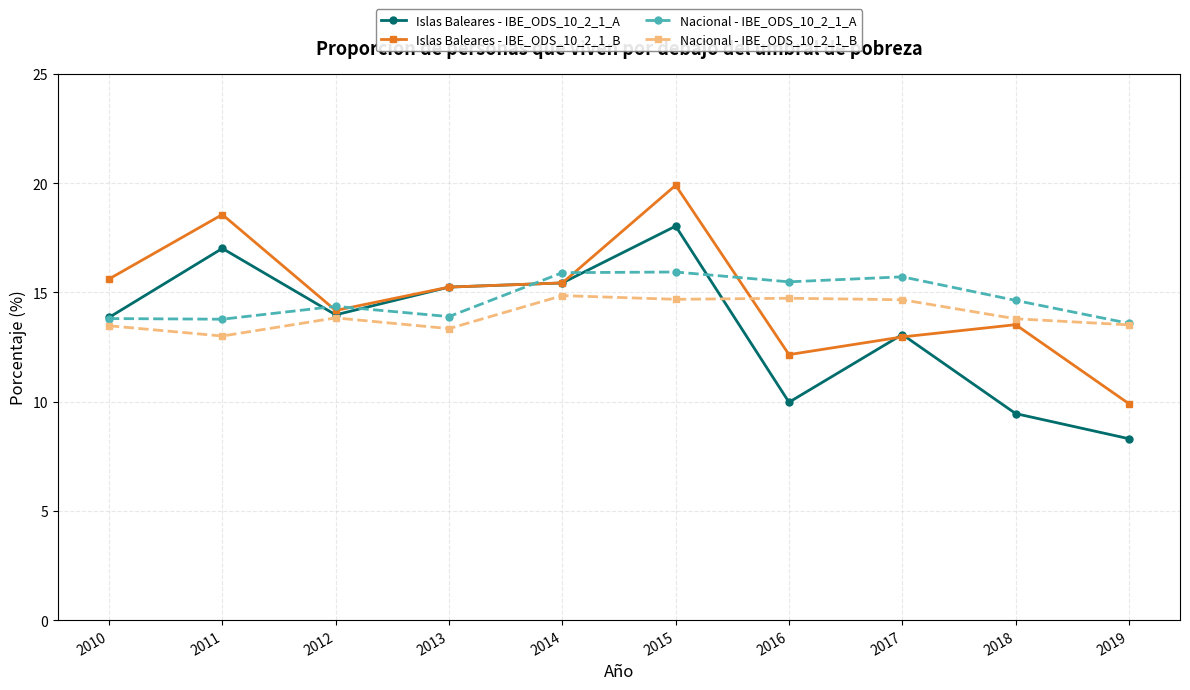

What is the sum of the Nacional - IBE_ODS_10_2_1_A values at 2012 and 2015?

30.3